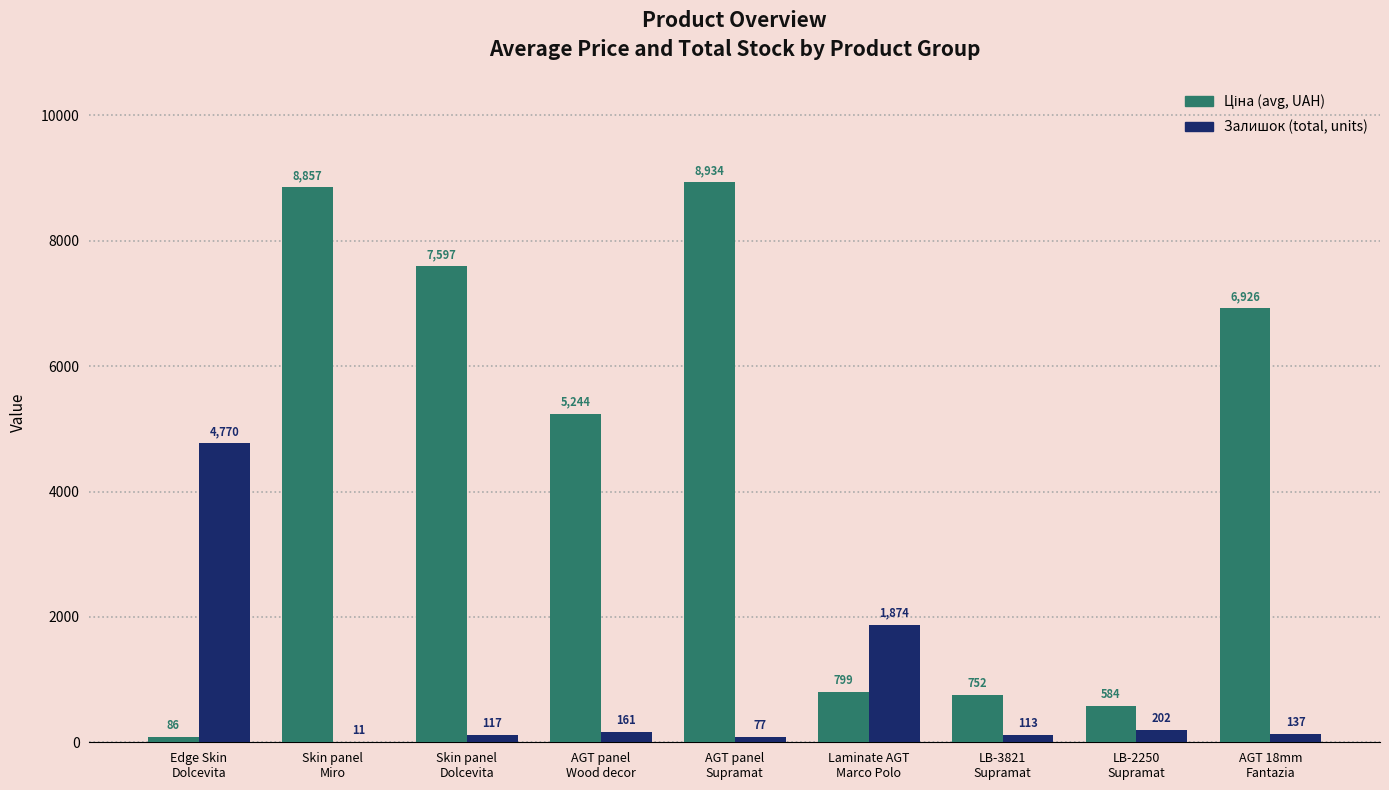

What is the sum of all Залишок (total, units) values?

7462.0